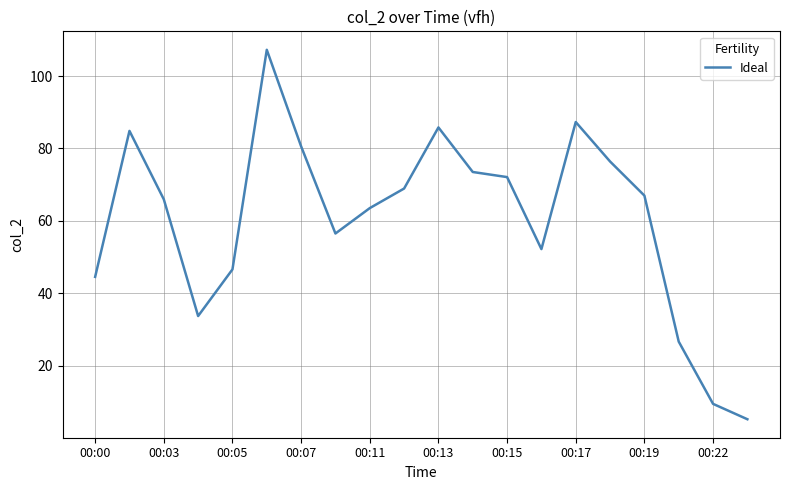

What is the average value?

60.4